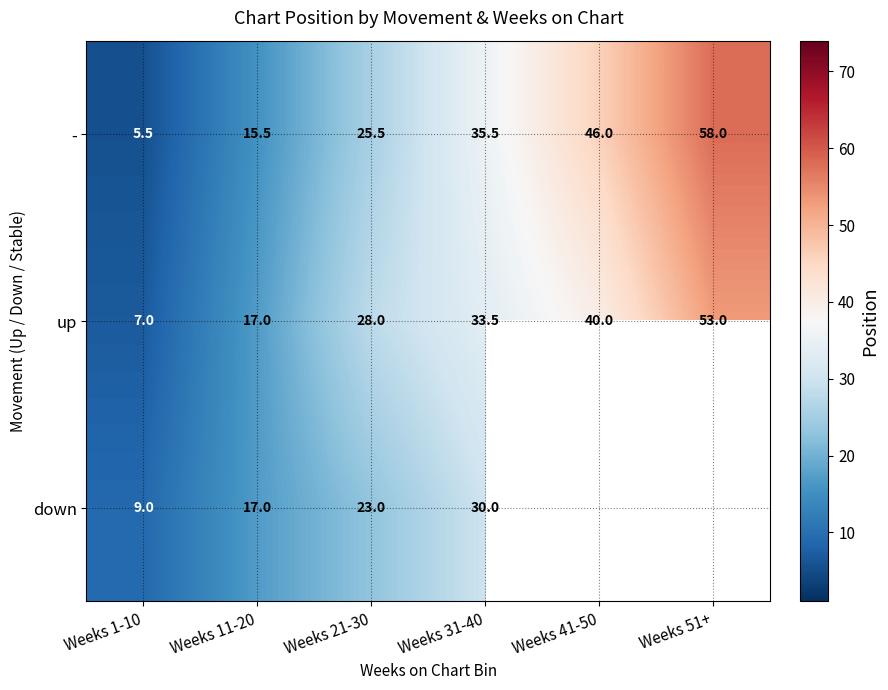

True or false: - has a value of 25.5 at Weeks 21-30.

True